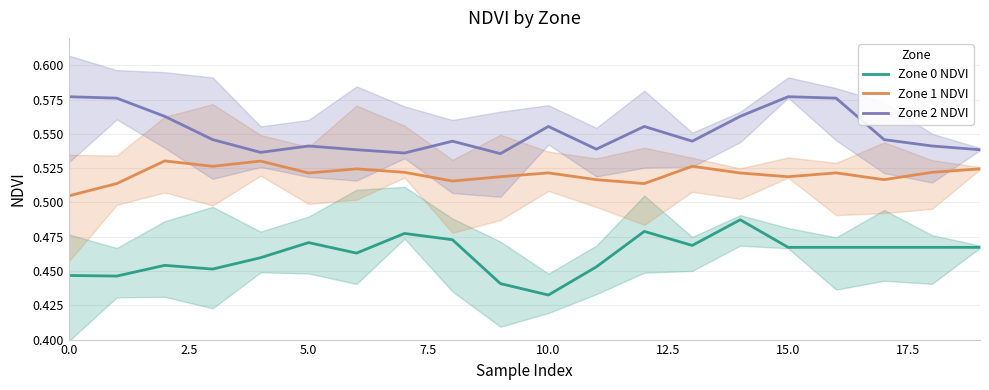

Reading left to right, transcribe all the data shown in this chart.

Zone 0 NDVI: 0.4	0.4	0.5	0.5	0.5	0.5	0.5	0.5	0.5	0.4	0.4	0.5	0.5	0.5	0.5	0.5	0.5	0.5	0.5	0.5
Zone 1 NDVI: 0.5	0.5	0.5	0.5	0.5	0.5	0.5	0.5	0.5	0.5	0.5	0.5	0.5	0.5	0.5	0.5	0.5	0.5	0.5	0.5
Zone 2 NDVI: 0.6	0.6	0.6	0.5	0.5	0.5	0.5	0.5	0.5	0.5	0.6	0.5	0.6	0.5	0.6	0.6	0.6	0.5	0.5	0.5